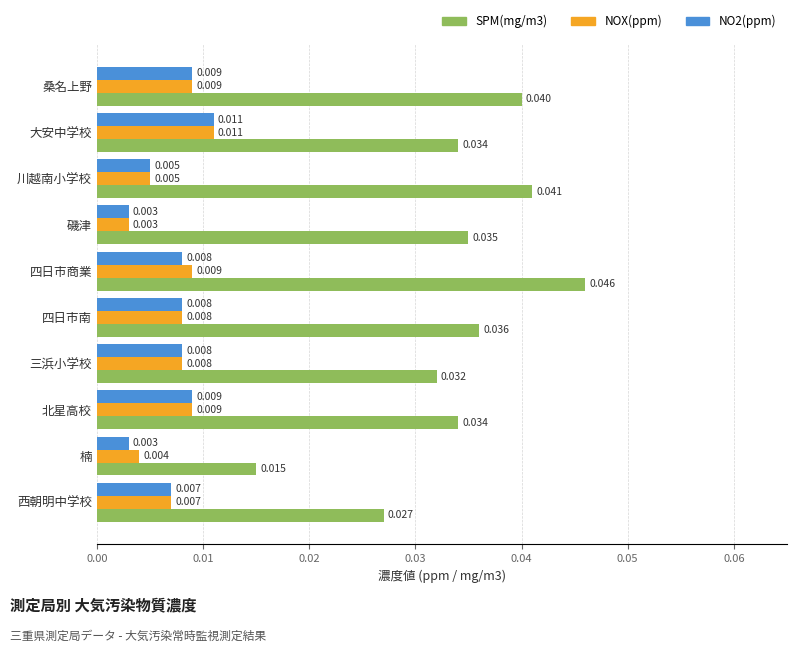

At how many categories does at least one series exceed 0?

10